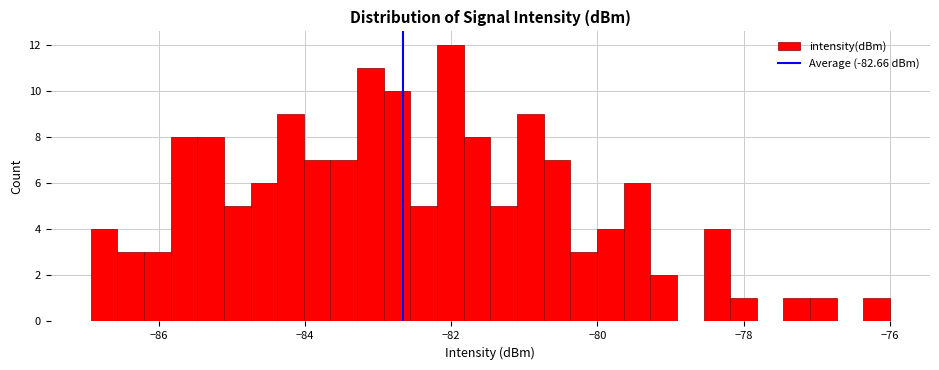

Read against the x-axis, roughly where is the centre of the tallest bar?

-82.0